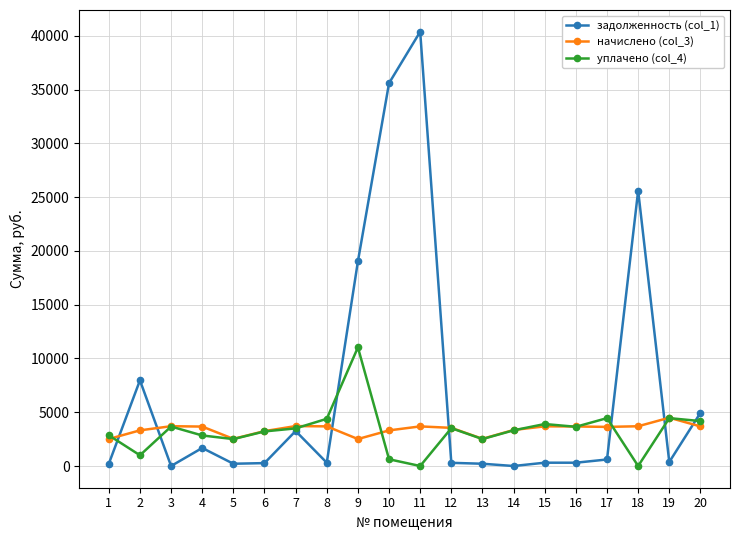

What is the maximum value shown in the chart?

40394.3